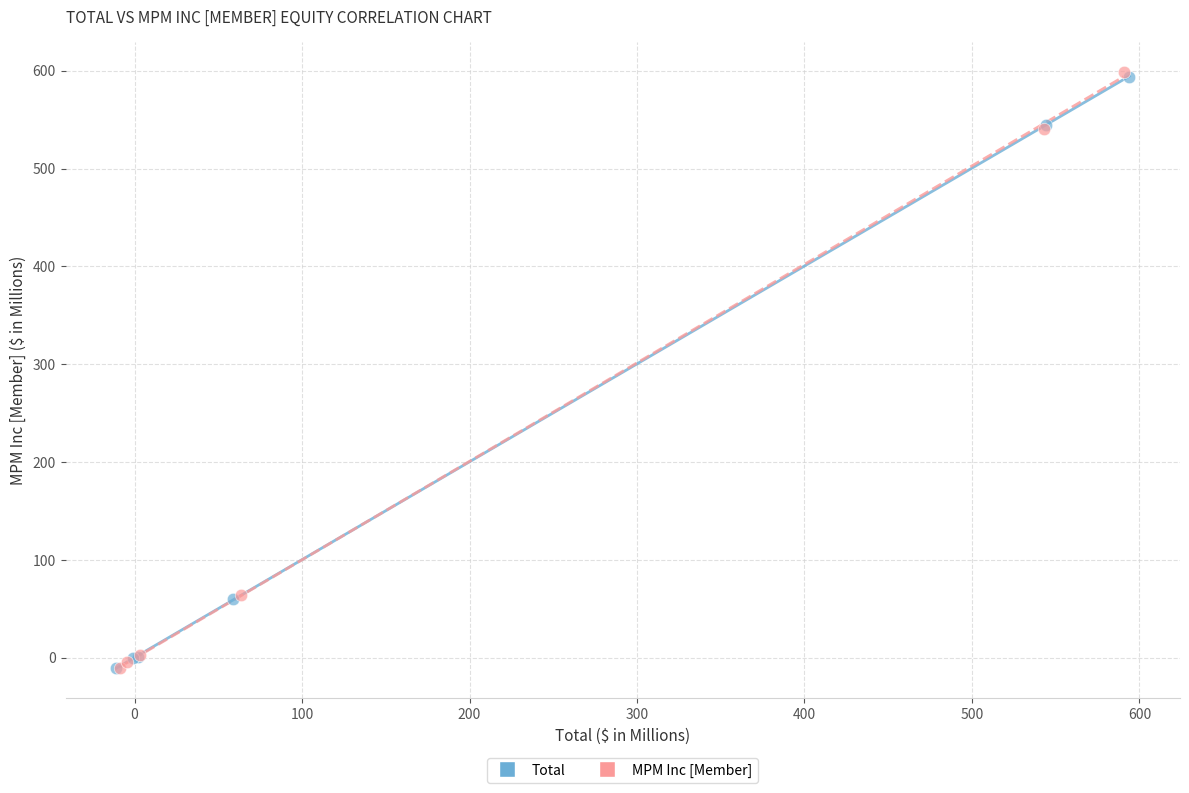

Which series has the widest spread of Y values?

MPM Inc [Member]